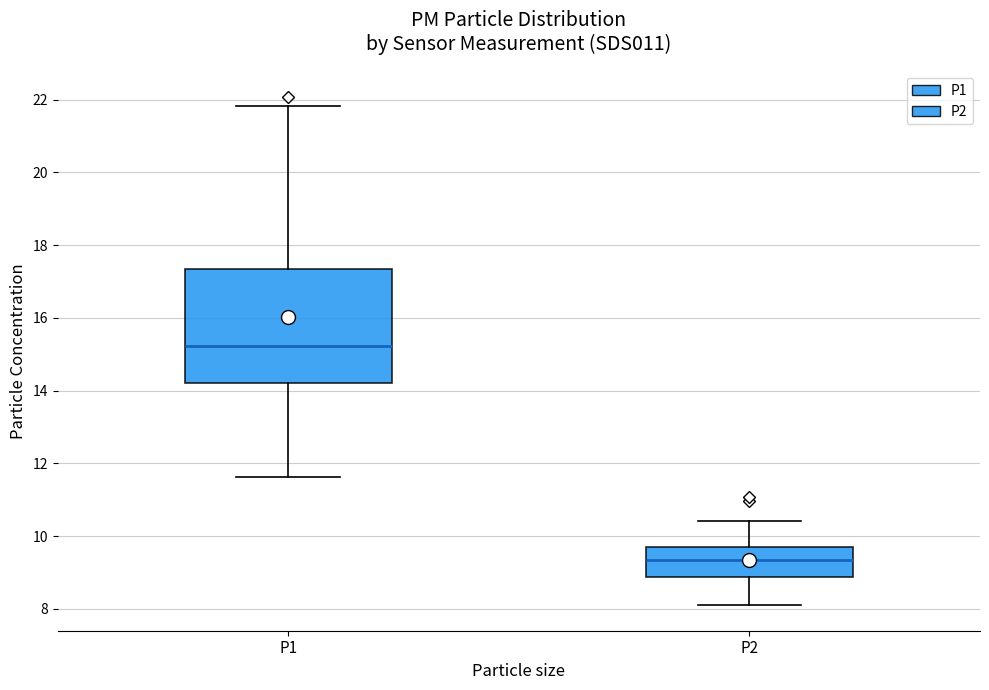

Which box's median line is the highest?

P1